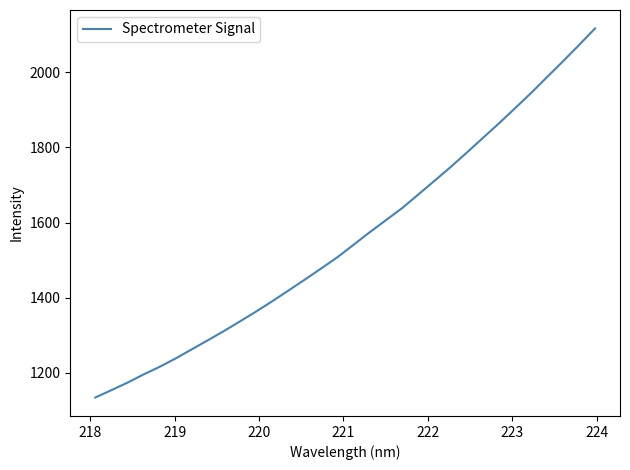

What is the difference between the second highest and minimum values?

937.6